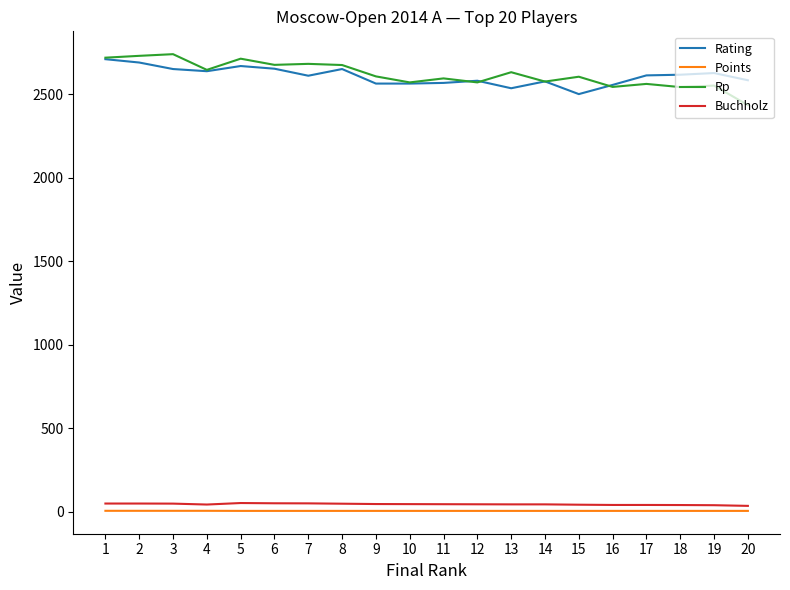

True or false: Rp and Points intersect in this chart.

False